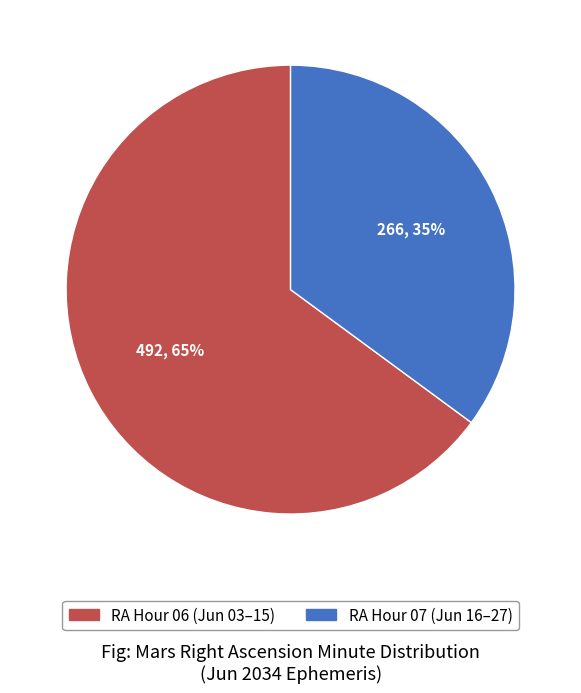

To the nearest percent, what is the average slice percentage?

50%